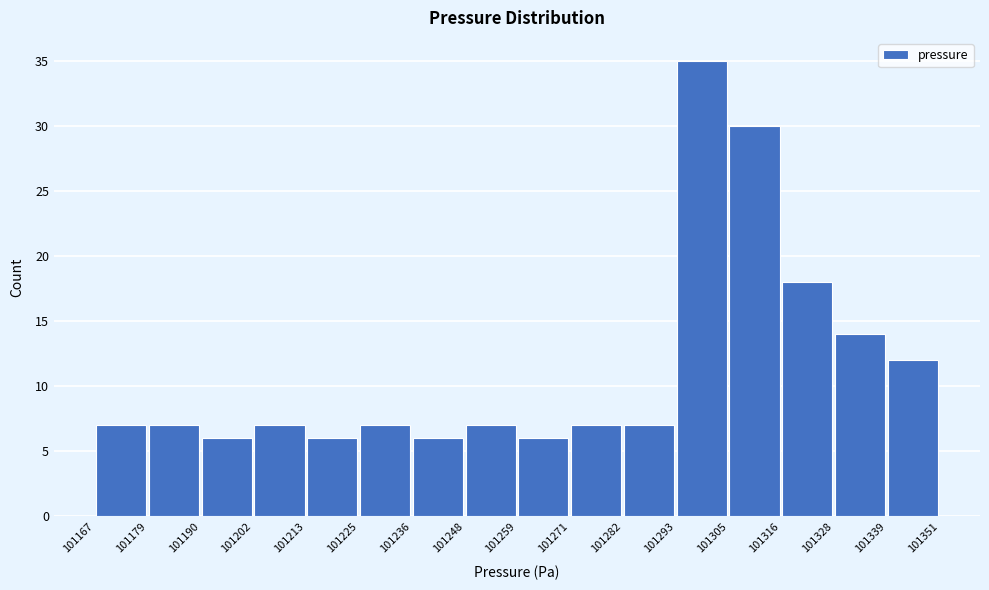

Reading left to right, list every bar in this chart as the range it spans on the x-axis followed by its height. The values are not printed on the chart, so give them approximately, as read against the axis.

101167 to 101179: 7
101179 to 101190: 7
101190 to 101202: 6
101202 to 101213: 7
101213 to 101225: 6
101225 to 101236: 7
101236 to 101248: 6
101248 to 101259: 7
101259 to 101271: 6
101271 to 101282: 7
101282 to 101293: 7
101293 to 101305: 35
101305 to 101316: 30
101316 to 101328: 18
101328 to 101339: 14
101339 to 101351: 12